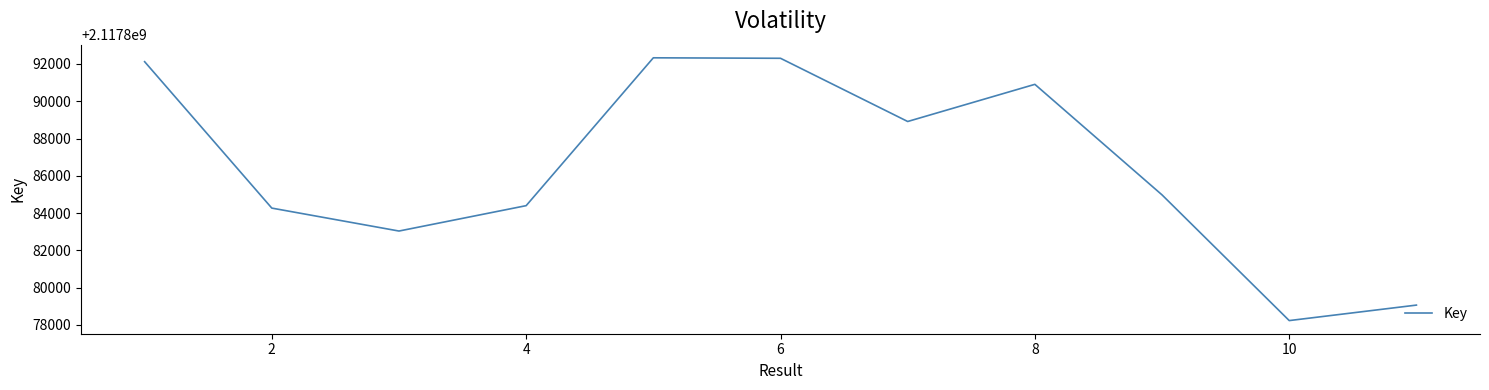

What is the difference between the maximum and minimum values?

14103